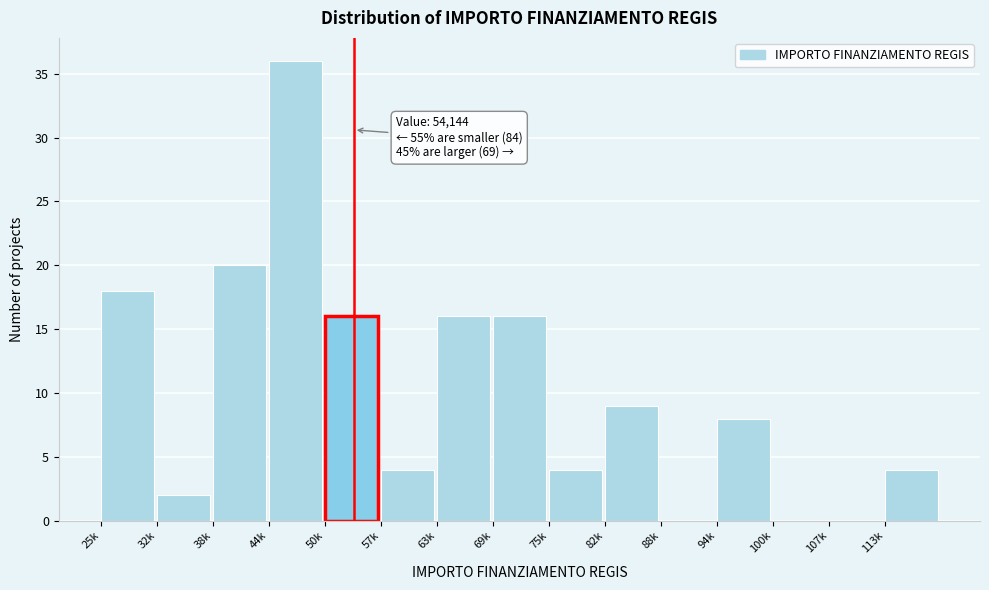

Reading left to right, transcribe all the data shown in this chart.

25k=18	32k=2	38k=20	44k=36	50k=16	57k=4	63k=16	69k=16	75k=4	82k=9	88k=0	94k=8	100k=0	107k=0	113k=4